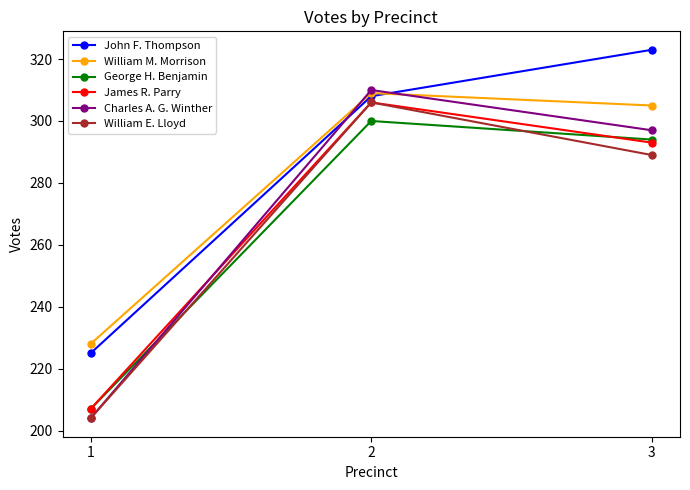

Reading left to right, transcribe all the data shown in this chart.

John F. Thompson: 225	308	323
William M. Morrison: 228	309	305
George H. Benjamin: 207	300	294
James R. Parry: 207	306	293
Charles A. G. Winther: 204	310	297
William E. Lloyd: 204	306	289